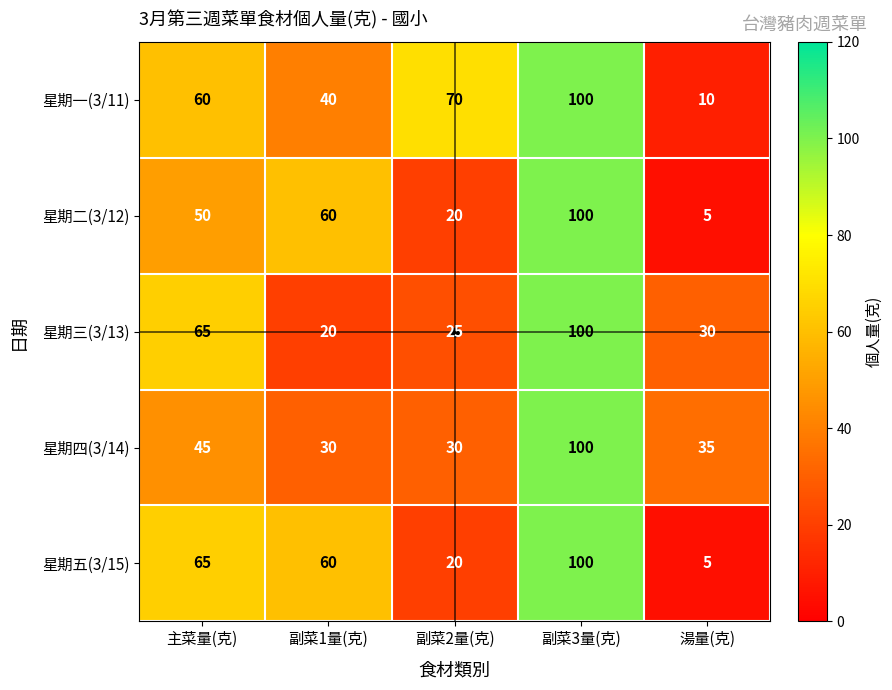

At which category is the sum across all series the highest?

副菜3量(克)